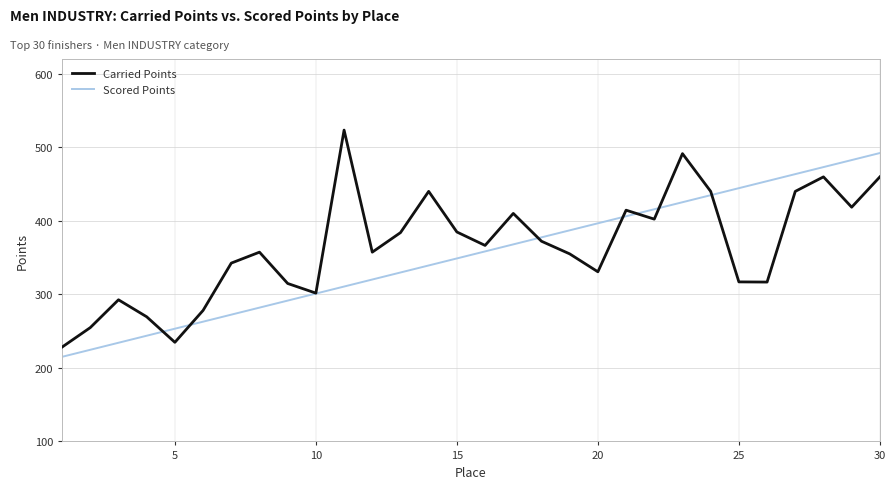

What is the maximum value for Carried Points?

523.3